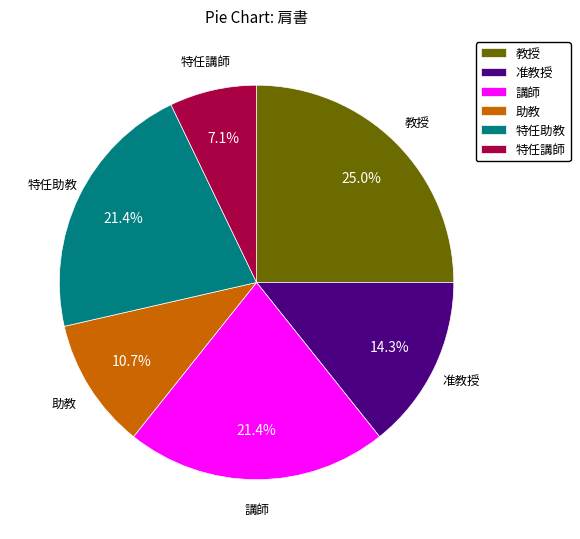

What is the largest slice in the pie chart?

教授